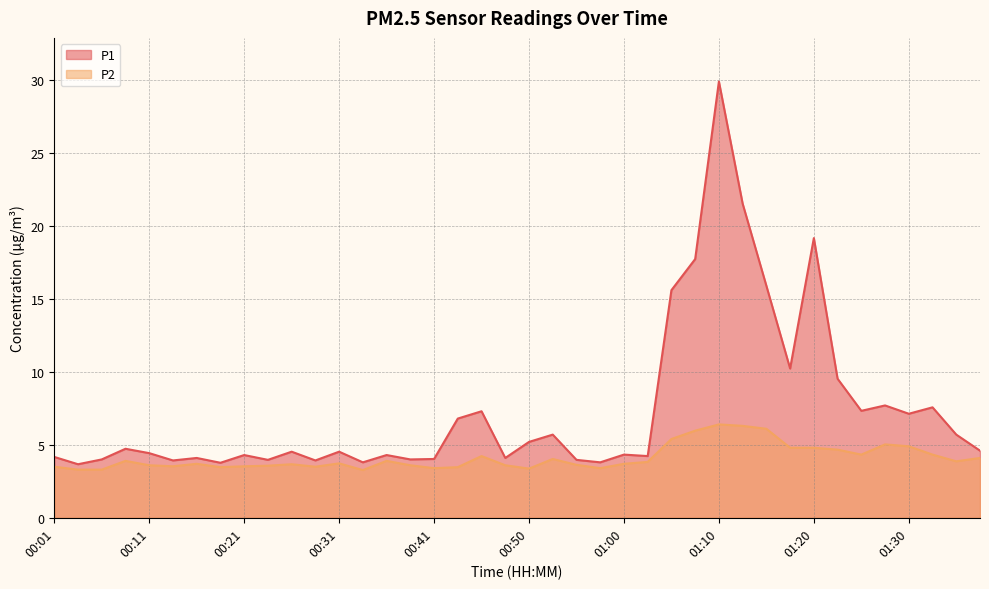

Reading left to right, transcribe all the data shown in this chart.

P1: 00:01=4.2	00:04=3.7	00:06=4.0	00:09=4.7	00:11=4.4	00:14=3.9	00:16=4.1	00:19=3.8	00:21=4.3	00:23=4.0	00:26=4.5	00:28=3.9	00:31=4.5	00:33=3.8	00:36=4.3	00:38=4.0	00:41=4.0	00:43=6.8	00:45=7.3	00:48=4.1	00:50=5.2	00:53=5.7	00:55=4.0	00:58=3.8	01:00=4.3	01:03=4.2	01:05=15.6	01:08=17.7	01:10=29.9	01:13=21.5	01:15=15.9	01:18=10.2	01:20=19.2	01:23=9.5	01:25=7.3	01:28=7.7	01:30=7.1	01:33=7.6	01:35=5.7	01:38=4.6
P2: 00:01=3.5	00:04=3.3	00:06=3.3	00:09=3.9	00:11=3.6	00:14=3.5	00:16=3.7	00:19=3.5	00:21=3.5	00:23=3.6	00:26=3.7	00:28=3.5	00:31=3.7	00:33=3.3	00:36=3.9	00:38=3.6	00:41=3.4	00:43=3.5	00:45=4.2	00:48=3.6	00:50=3.4	00:53=4.0	00:55=3.6	00:58=3.4	01:00=3.7	01:03=3.8	01:05=5.4	01:08=6.0	01:10=6.4	01:13=6.3	01:15=6.1	01:18=4.8	01:20=4.8	01:23=4.7	01:25=4.3	01:28=5.0	01:30=4.9	01:33=4.3	01:35=3.9	01:38=4.1